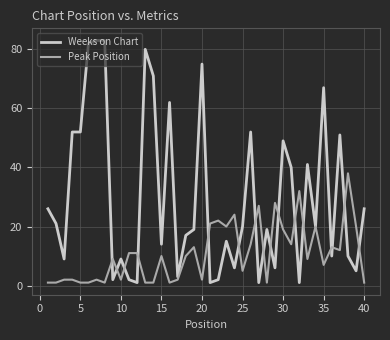

Which series has the largest range (max minus min)?

Weeks on Chart